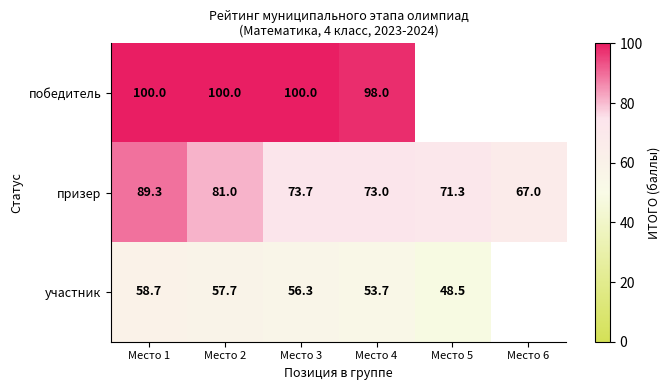

What is the average value of the призер series?

75.9